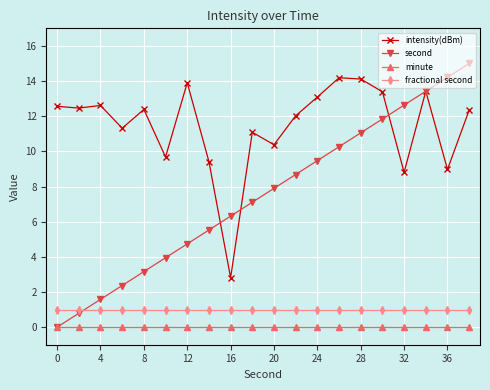

Which series has the widest spread of values?

second